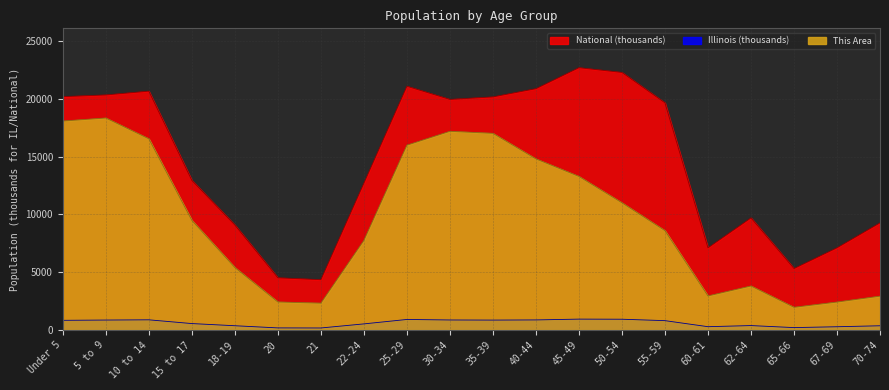

Reading right to left, list all the values displayed in this chart.

This Area: 70-74=2929.0	67-69=2419.0	65-66=1964.0	62-64=3810.0	60-61=2948.0	55-59=8601.0	50-54=11013.0	45-49=13295.0	40-44=14813.0	35-39=17026.0	30-34=17201.0	25-29=16000.0	22-24=7757.0	21=2322.0	20=2426.0	18-19=5408.0	15 to 17=9492.0	10 to 14=16554.0	5 to 9=18354.0	Under 5=18090.0
Illinois: 70-74=364.5	67-69=279.8	65-66=205.3	62-64=381.2	60-61=284.2	55-59=807.8	50-54=930.8	45-49=940.1	40-44=870.1	35-39=855.8	30-34=865.7	25-29=910.3	22-24=526.6	21=172.8	20=179.6	18-19=367.3	15 to 17=554.7	10 to 14=879.4	5 to 9=859.4	Under 5=835.6
National: 70-74=9278.2	67-69=7115.4	65-66=5319.9	62-64=9704.2	60-61=7113.7	55-59=19664.8	50-54=22298.1	45-49=22708.6	40-44=20891.0	35-39=20179.6	30-34=19962.1	25-29=21101.8	22-24=12712.6	21=4354.3	20=4519.1	18-19=9086.1	15 to 17=12954.3	10 to 14=20677.2	5 to 9=20348.7	Under 5=20201.4